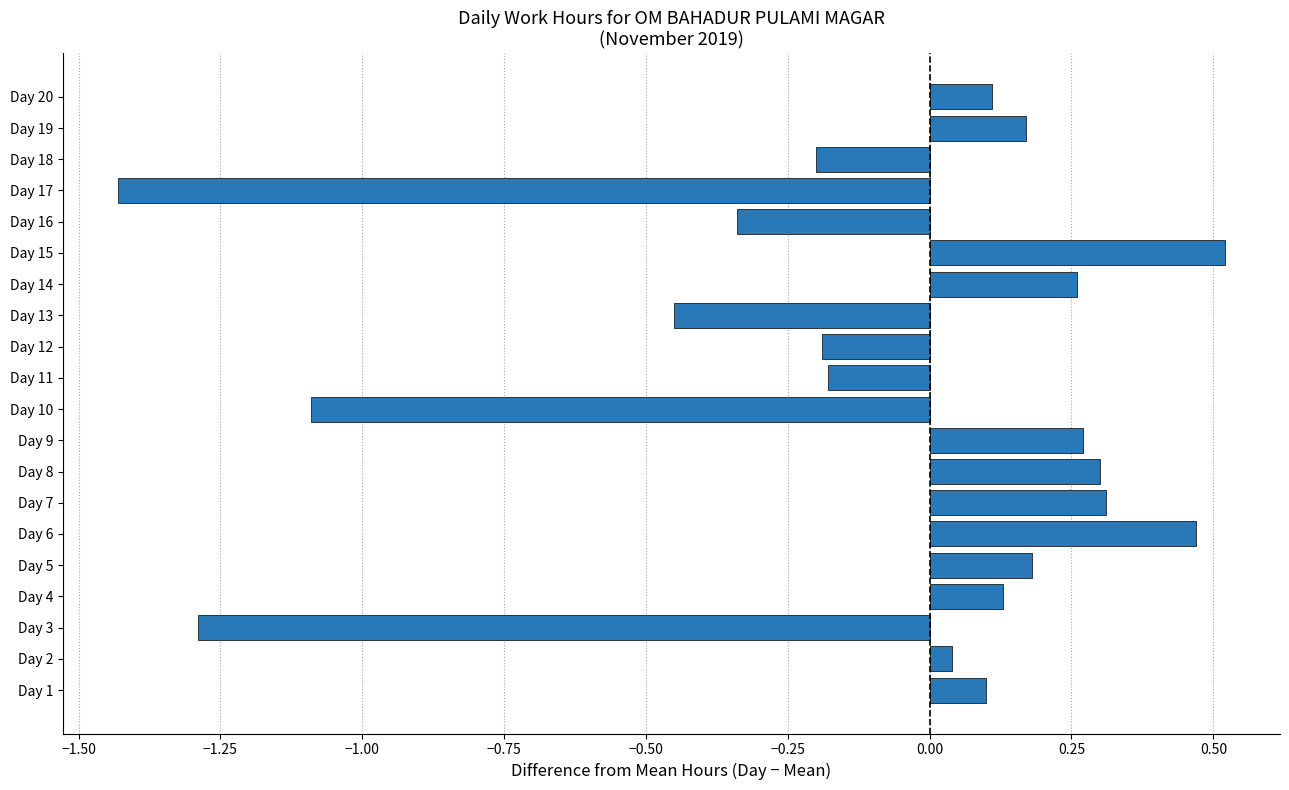

Which label corresponds to the largest value in the chart?

Day 15